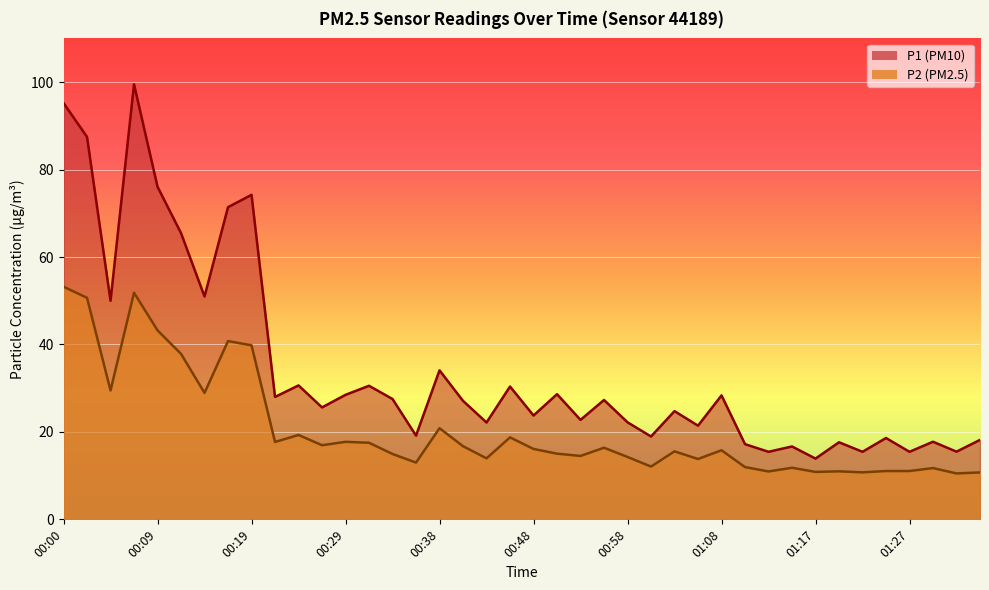

True or false: P1 and P2 intersect in this chart.

False